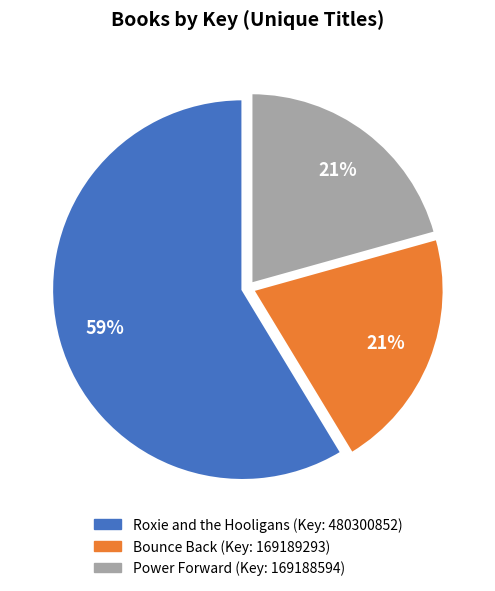

To the nearest percent, what is the average slice percentage?

33%